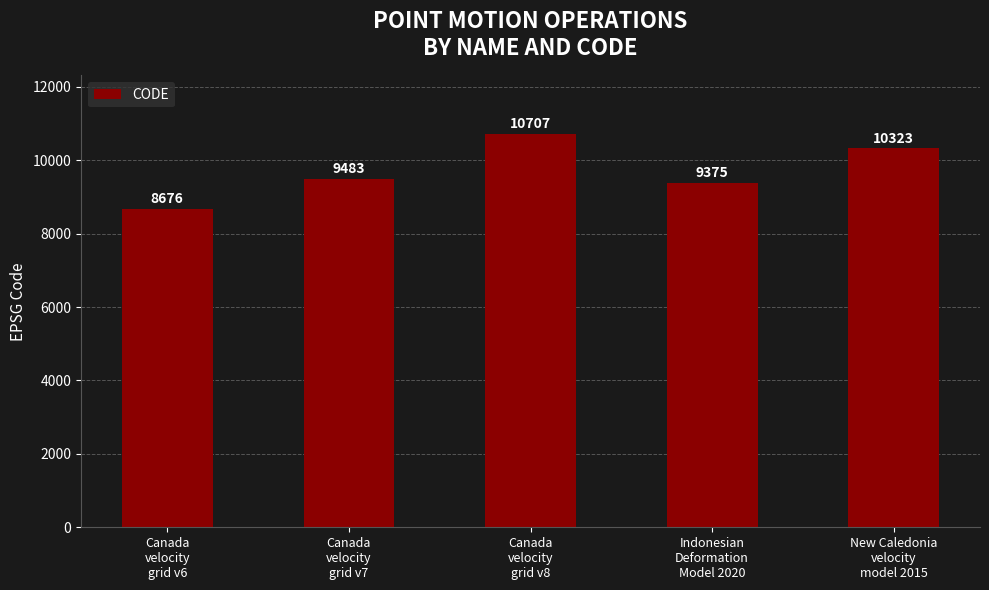

What is the ratio of the value at Canada
velocity
grid v8 to the value at New Caledonia
velocity
model 2015?

1.0